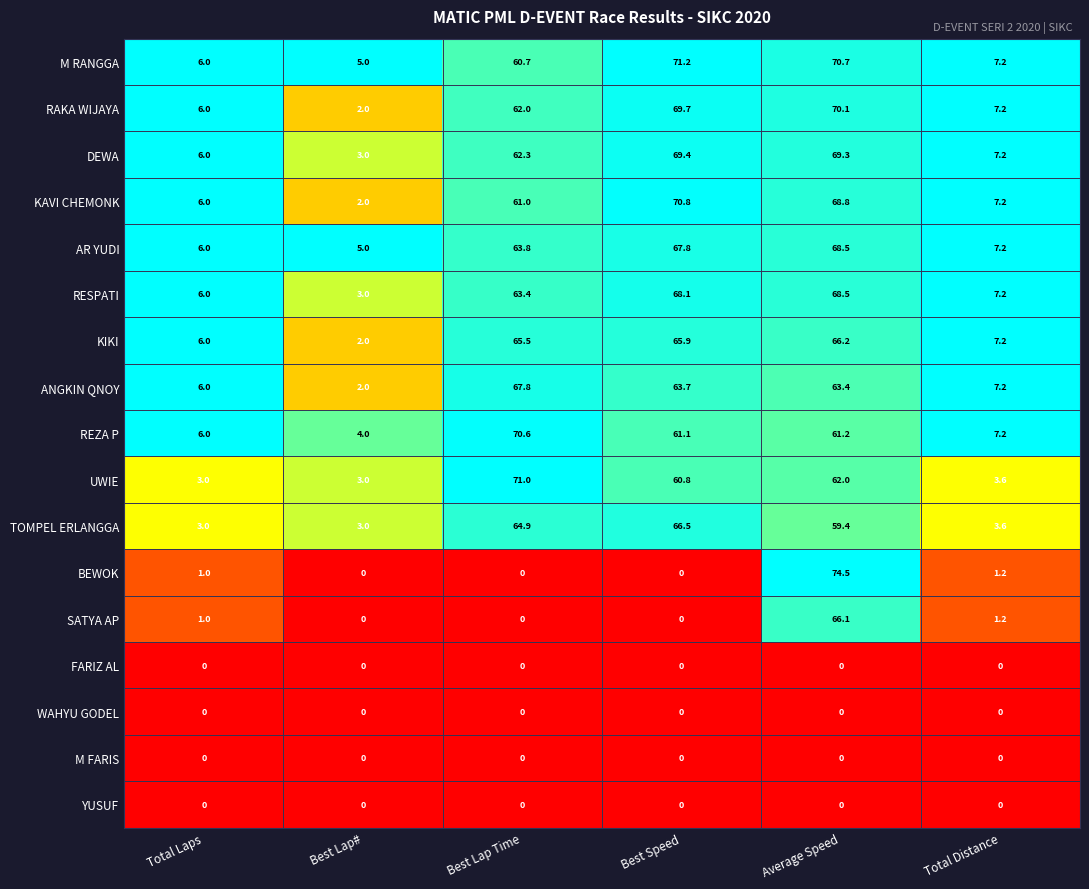

At which category is the sum across all series the highest?

Average Speed